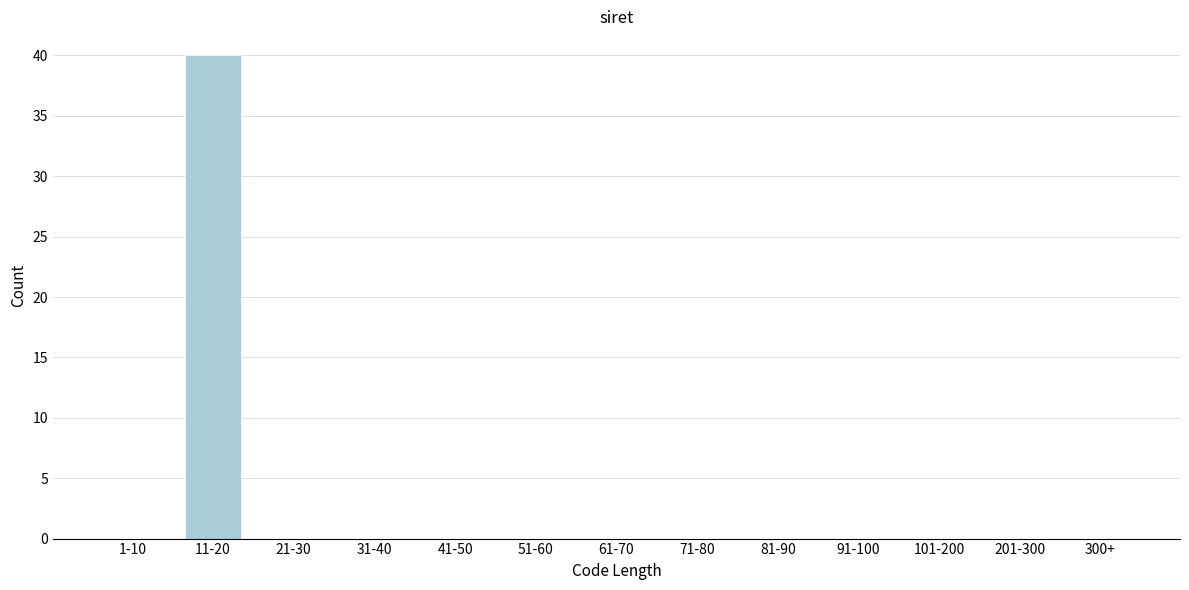

Reading left to right, list all the values displayed in this chart.

1-10=0	11-20=40	21-30=0	31-40=0	41-50=0	51-60=0	61-70=0	71-80=0	81-90=0	91-100=0	101-200=0	201-300=0	300+=0